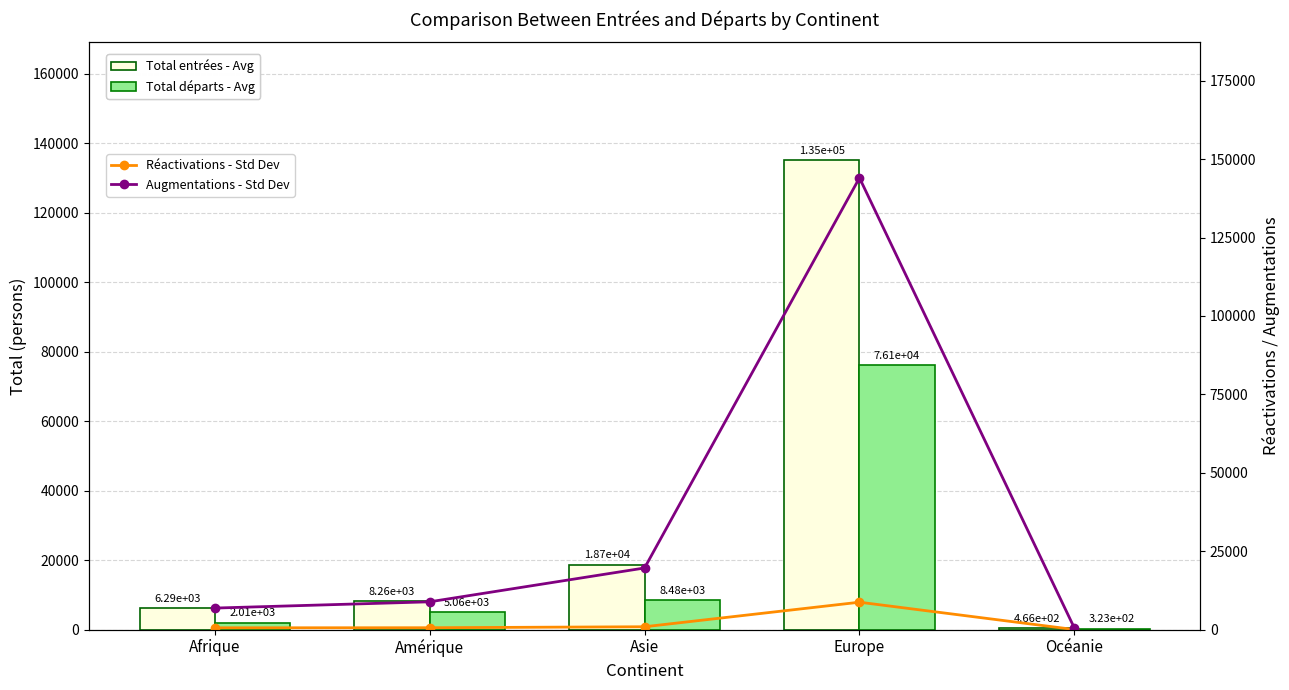

Which series has the largest total across all categories?

Augmentations - Std Dev